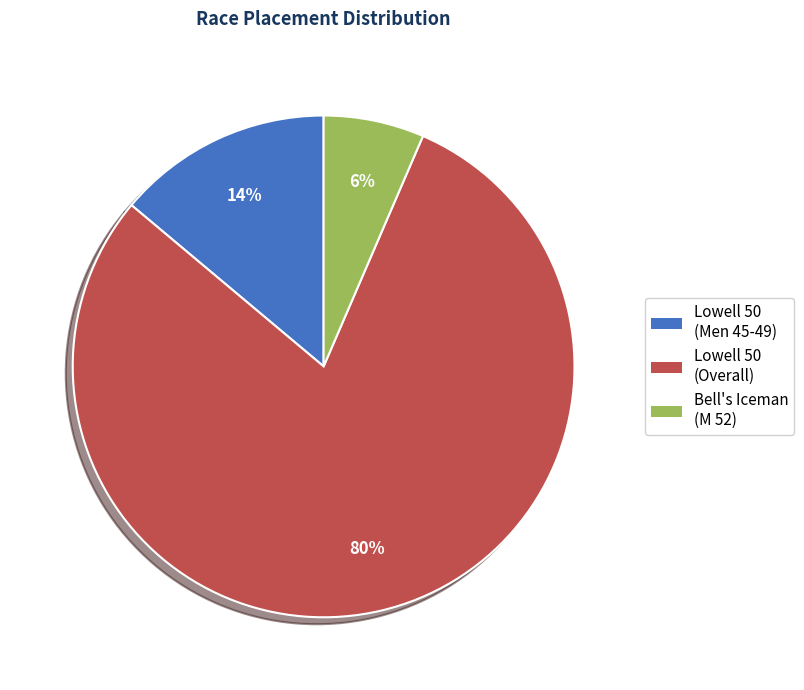

How many slices are in this pie chart?

3